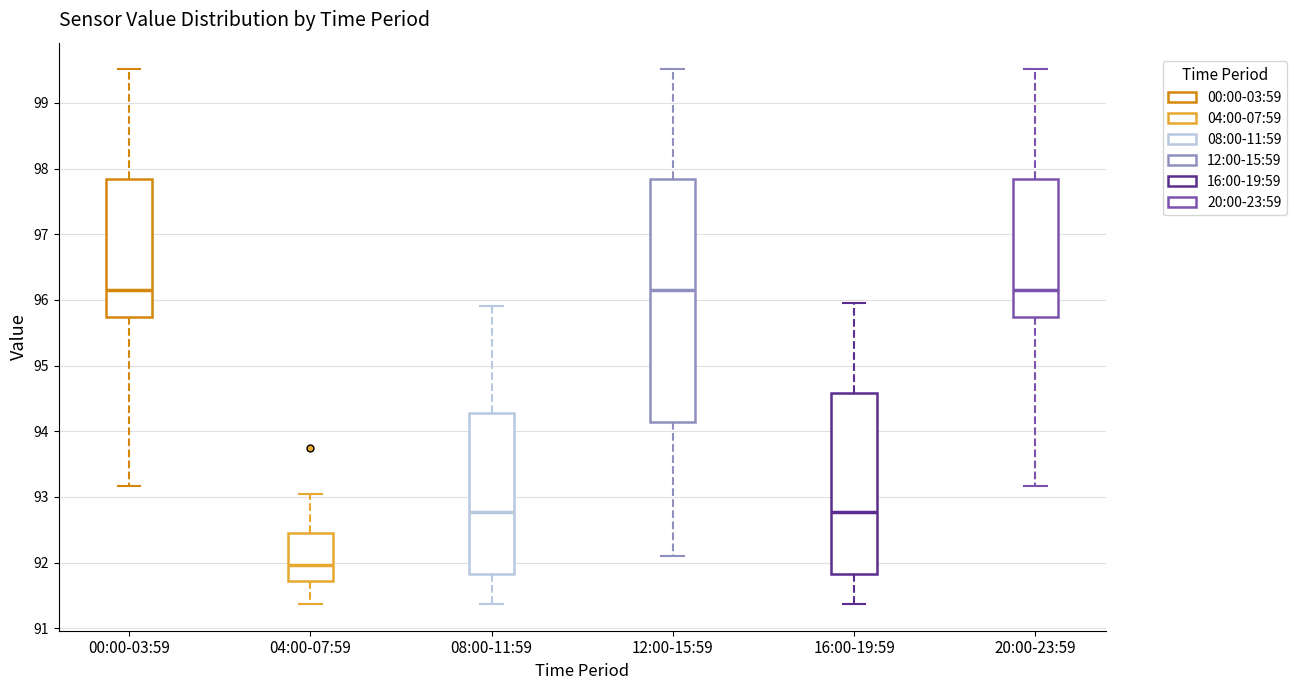

Reading left to right, read every box against the y-axis: the position of its median line, the range the box covers, and the ends of its whiskers. The values are not printed on the chart, so give them approximately, as read against the axis.

00:00-03:59: median 96.2, box 95.7 to 97.8, whiskers 93.2 to 99.5
04:00-07:59: median 92.0, box 91.7 to 92.4, whiskers 91.4 to 93.1
08:00-11:59: median 92.8, box 91.8 to 94.3, whiskers 91.4 to 95.9
12:00-15:59: median 96.2, box 94.1 to 97.8, whiskers 92.1 to 99.5
16:00-19:59: median 92.8, box 91.8 to 94.6, whiskers 91.4 to 96.0
20:00-23:59: median 96.2, box 95.7 to 97.8, whiskers 93.2 to 99.5